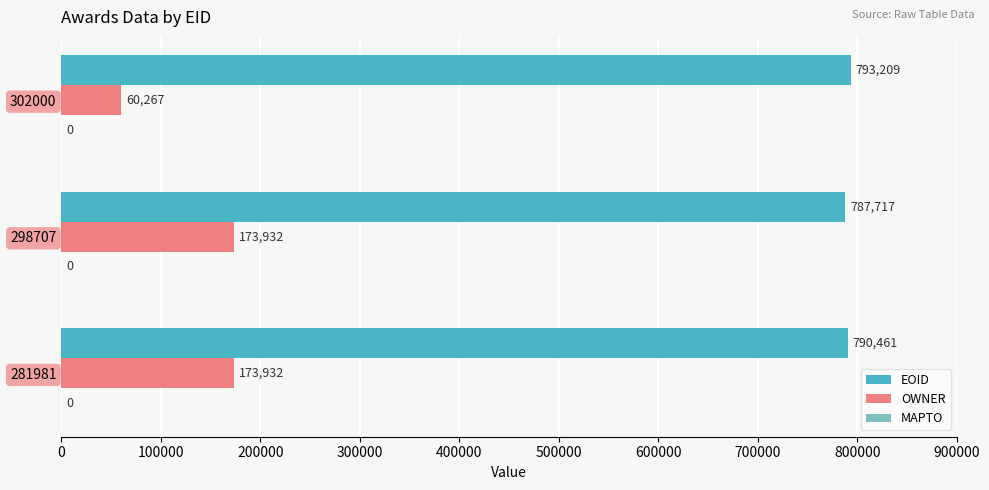

List the series in order of their peak value, lowest first.

OWNER, EOID